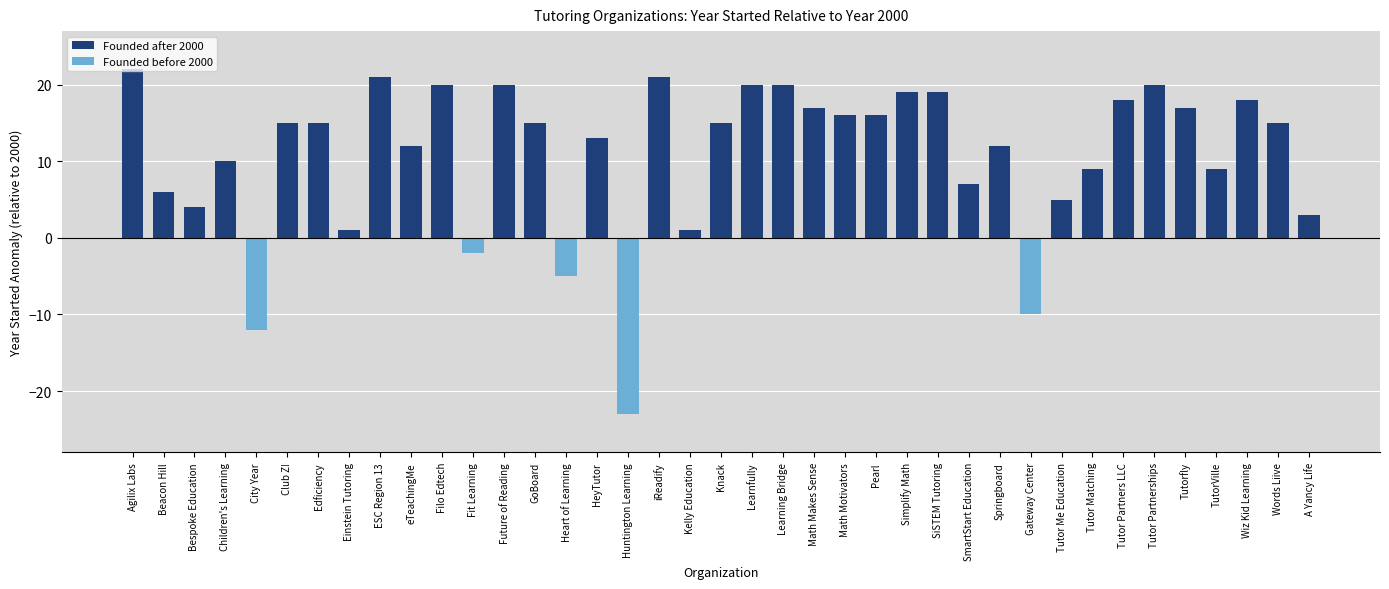

Is it true that the value at 30 is 703?

False